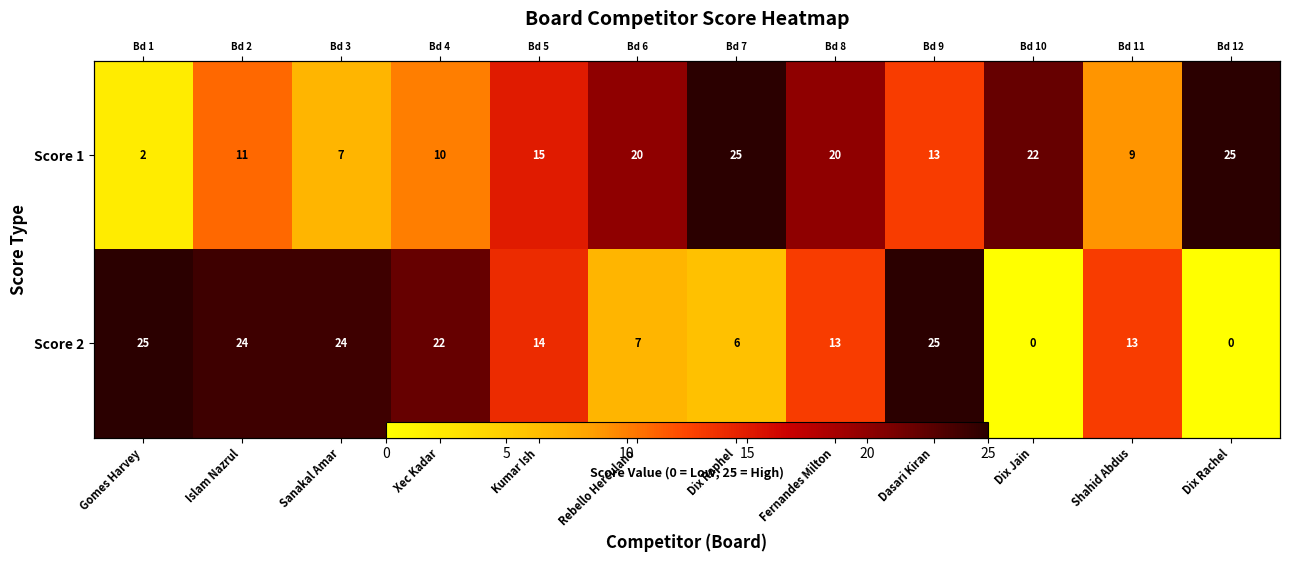

Which series has the widest spread of values?

Score 2